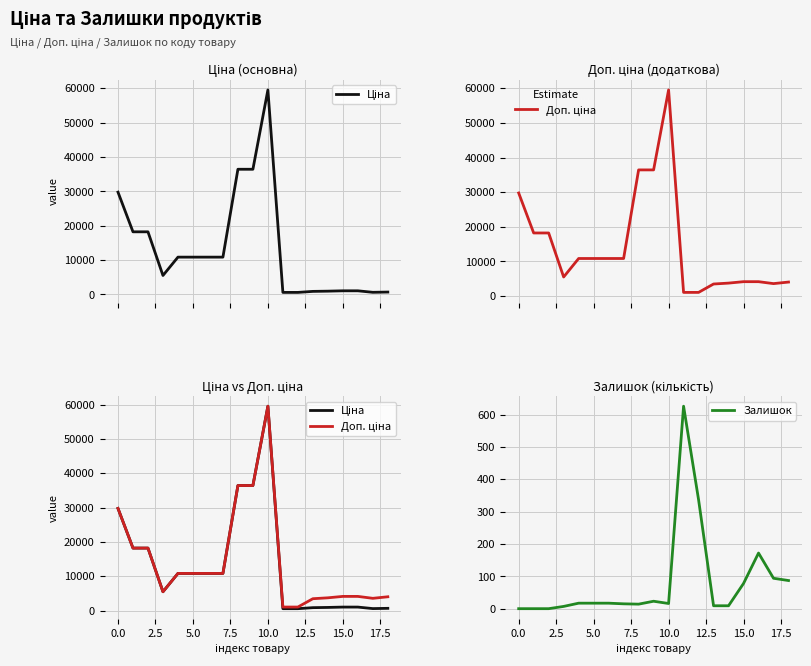

What is the highest value of the Залишок series?

626